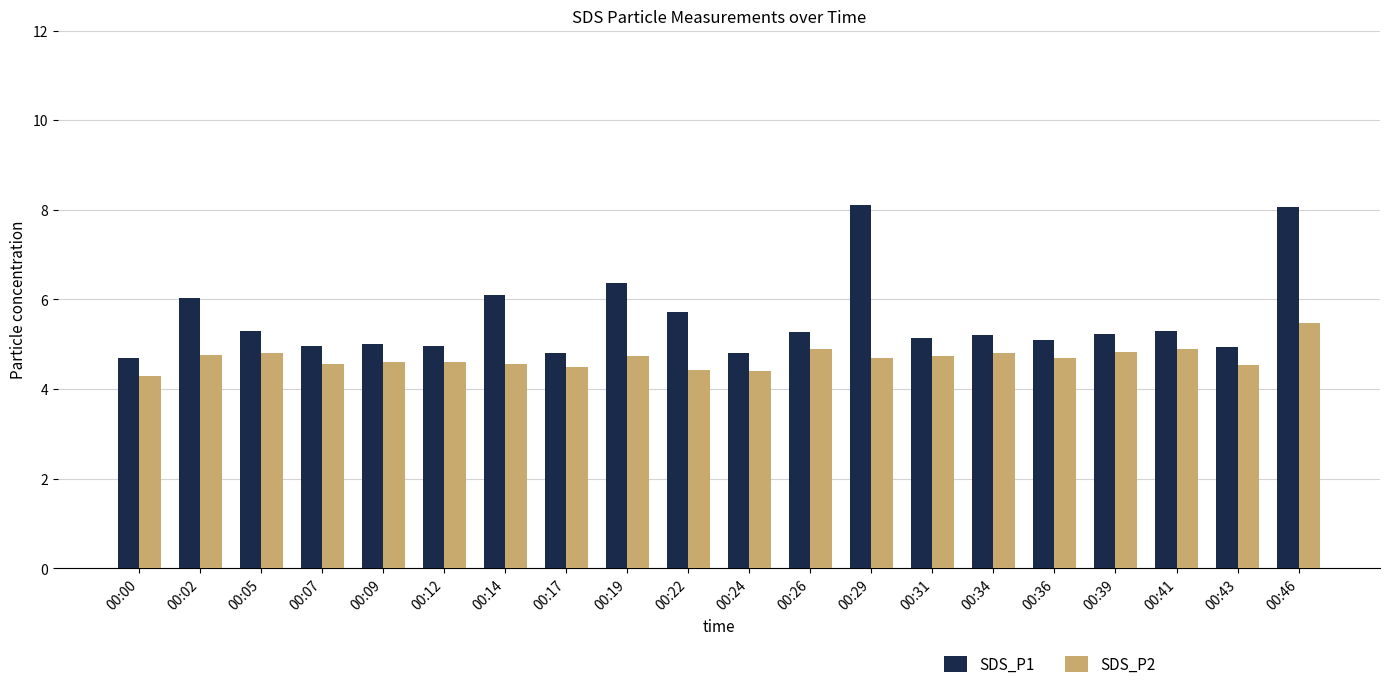

Which series changed the most between 00:05 and 00:07?

SDS_P1